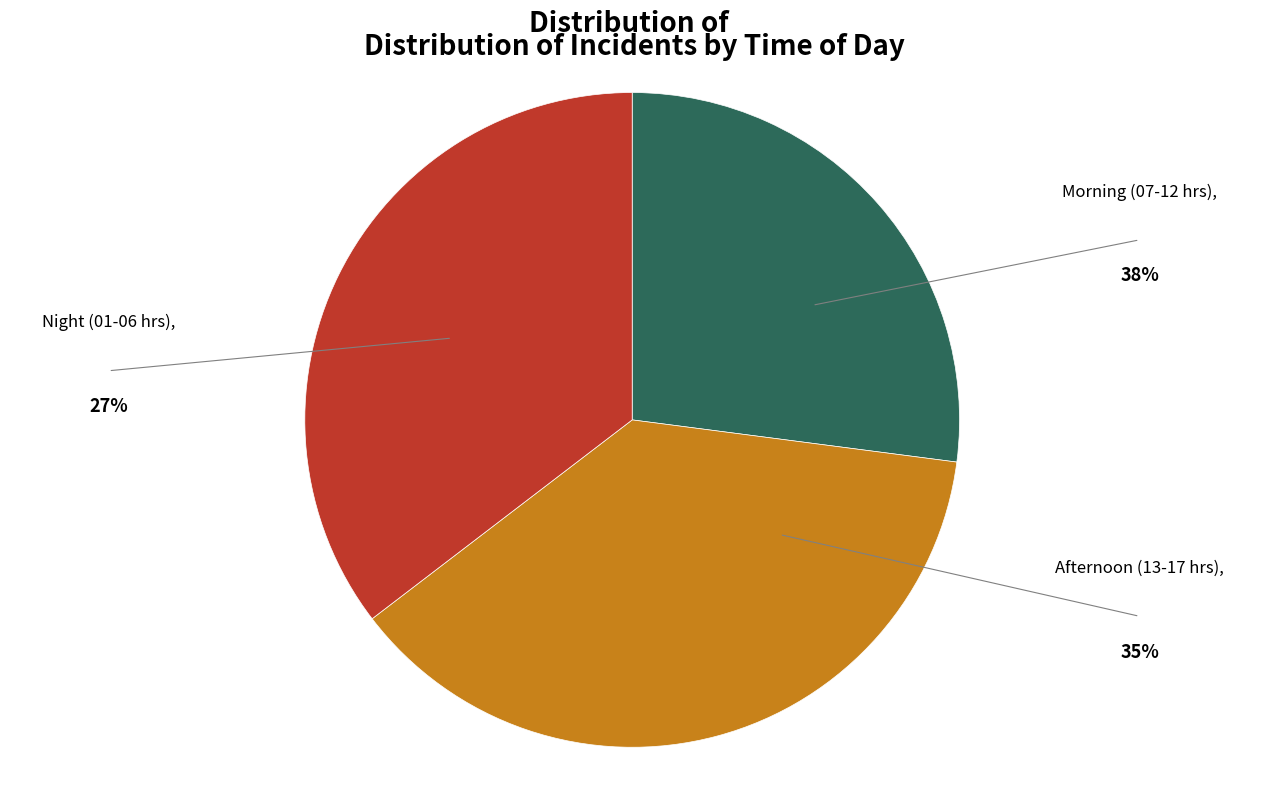

Is there a majority slice in this chart?

No